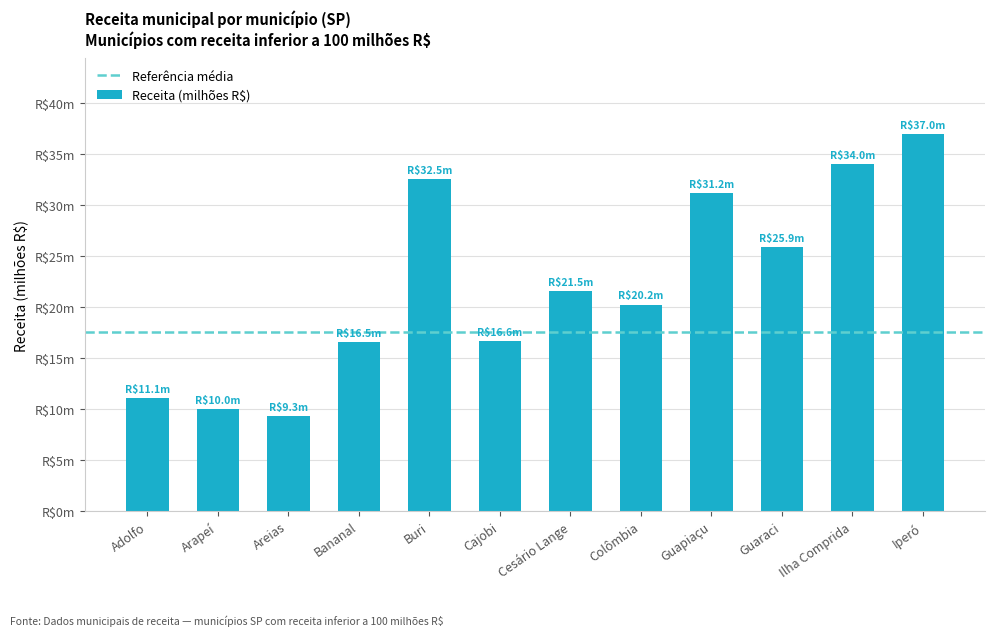

Which category has the lowest value across all series?

Areias